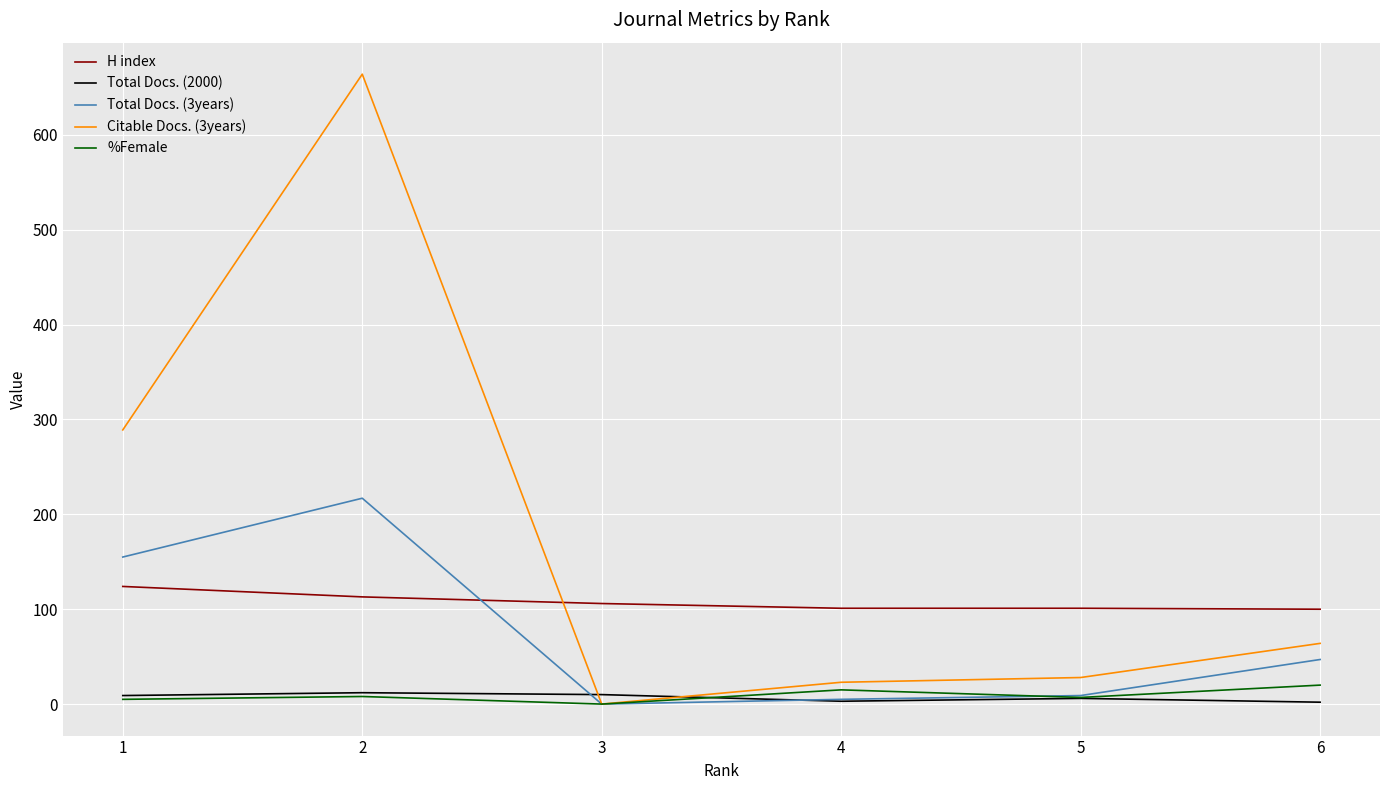

What is the sum of the H index values at 1 and 4?

225